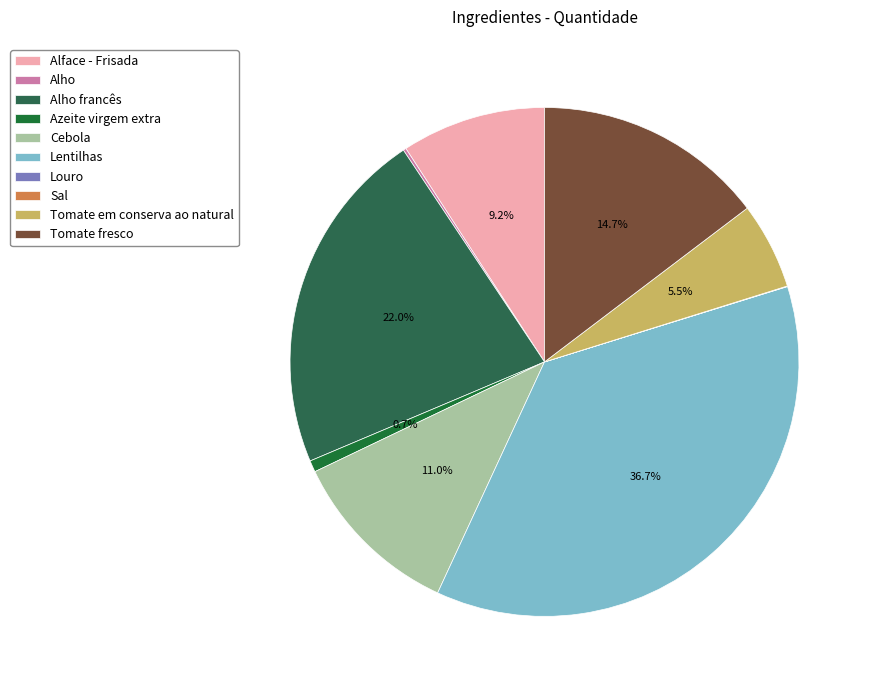

The Louro slice represents 0% of the pie. True or false?

True